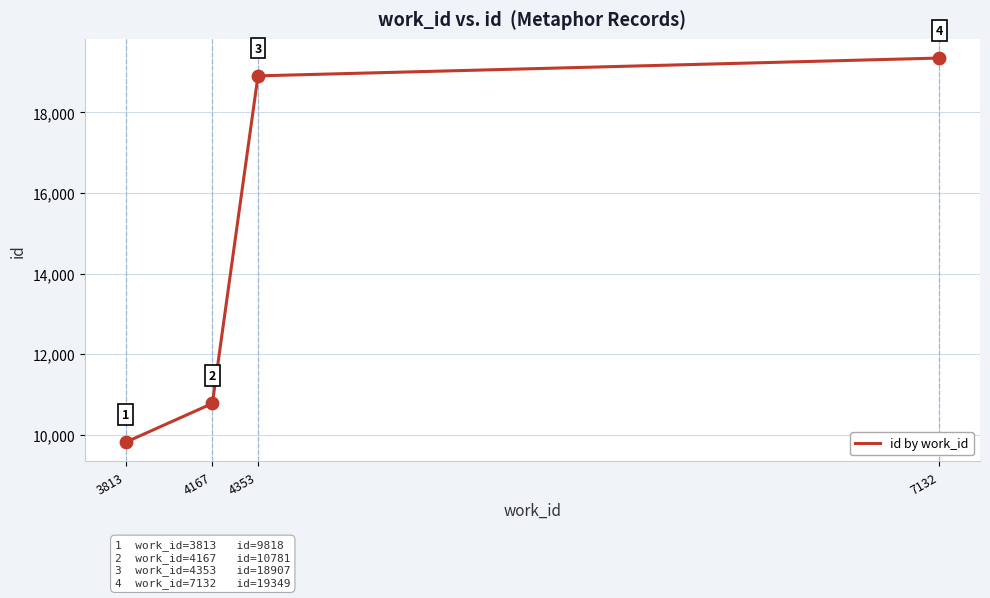

Between 4353 and 7132, which is larger?

7132